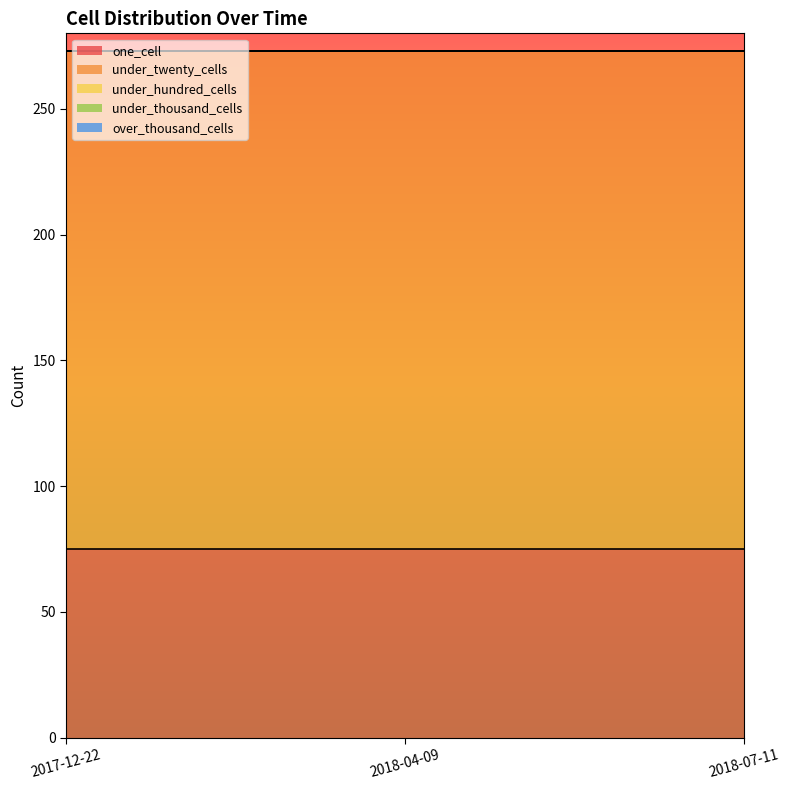

What is the label of the 1st point from the right?

2018-07-11